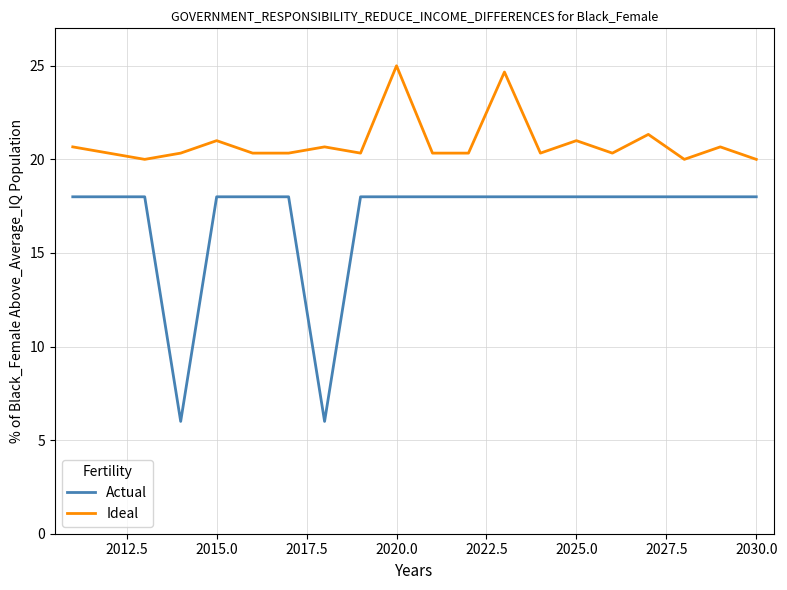

Which series has the largest range (max minus min)?

Actual